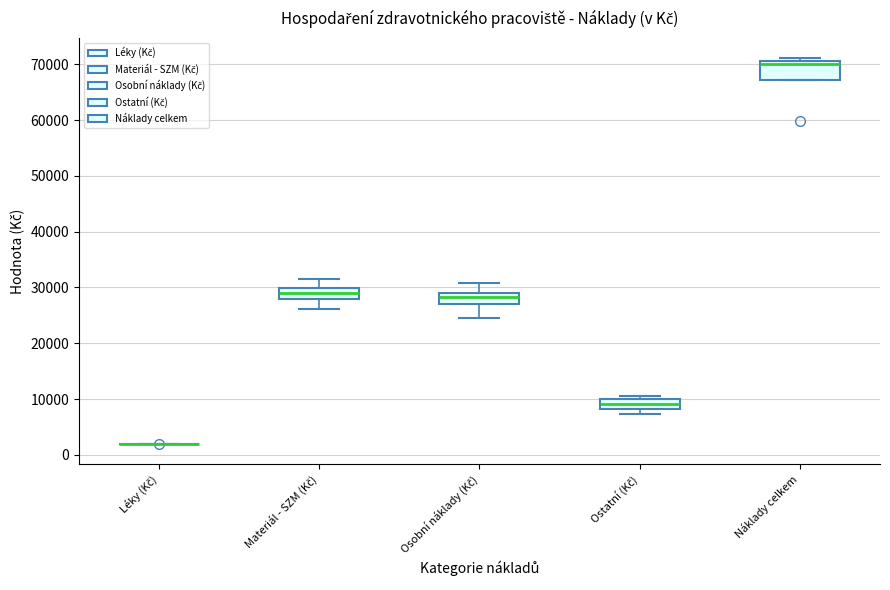

Reading left to right, read every box against the y-axis: the position of its median line, the range the box covers, and the ends of its whiskers. The values are not printed on the chart, so give them approximately, as read against the axis.

Léky (Kč): box collapsed to a line at 2000, whiskers 2000 to 2000
Materiál - SZM (Kč): median 29000, box 28000 to 30000, whiskers 26000 to 31000
Osobní náklady (Kč): median 28000, box 27000 to 29000, whiskers 25000 to 31000
Ostatní (Kč): median 9000, box 8000 to 10000, whiskers 7000 to 11000
Náklady celkem: median 70000, box 67000 to 71000, whiskers 67000 to 71000 (just above the box's upper edge)